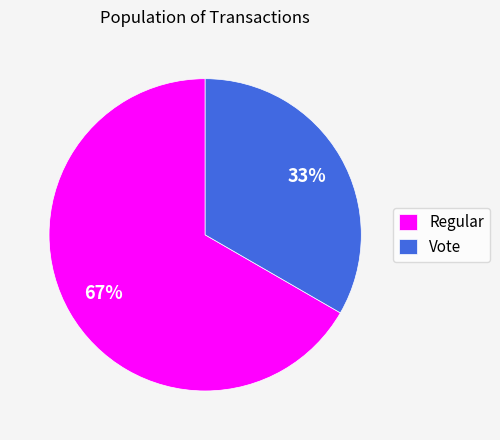

Count the number of slices in the pie.

2